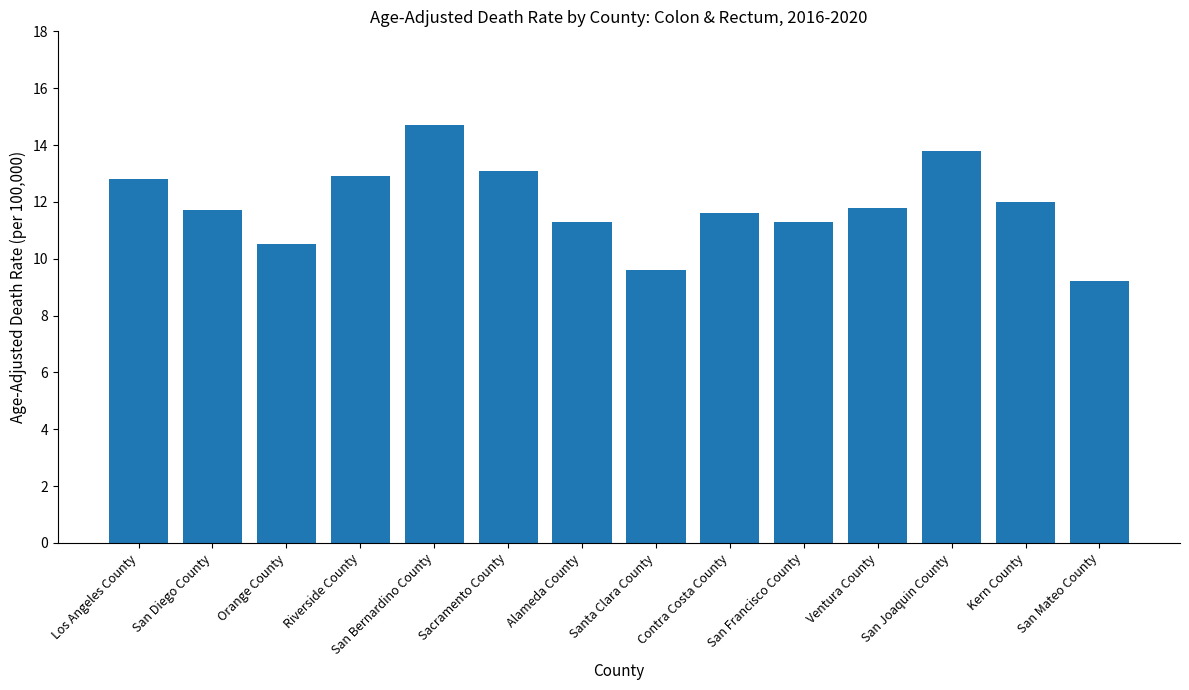

Which has a higher value, Los Angeles County or San Mateo County?

Los Angeles County